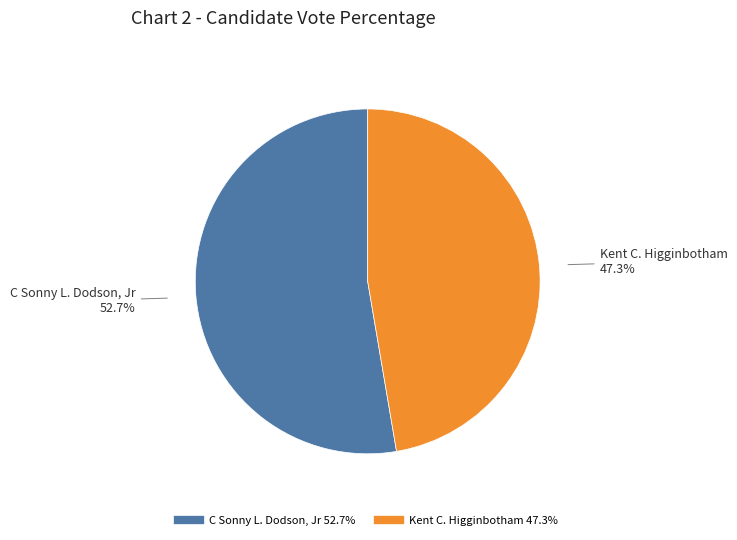

Is there any slice that represents more than half of the pie?

Yes